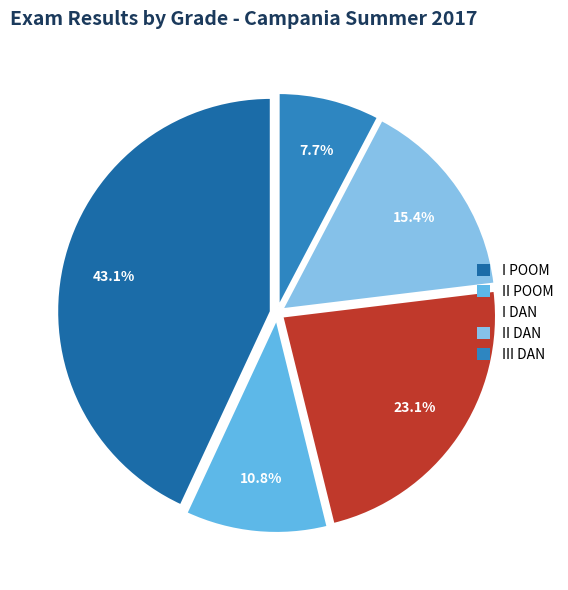

What percentage is the II POOM slice, to the nearest percent?

11%